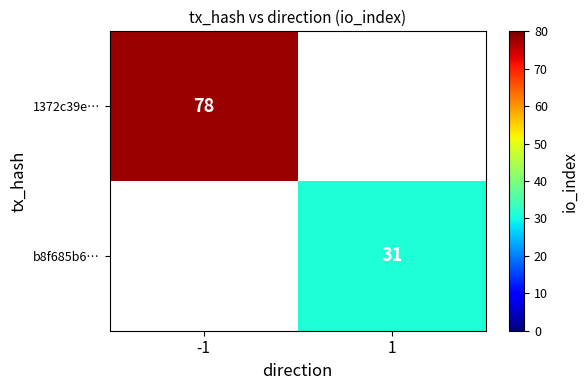

The 1372c39e… series shows 19.6 at -1. True or false?

False